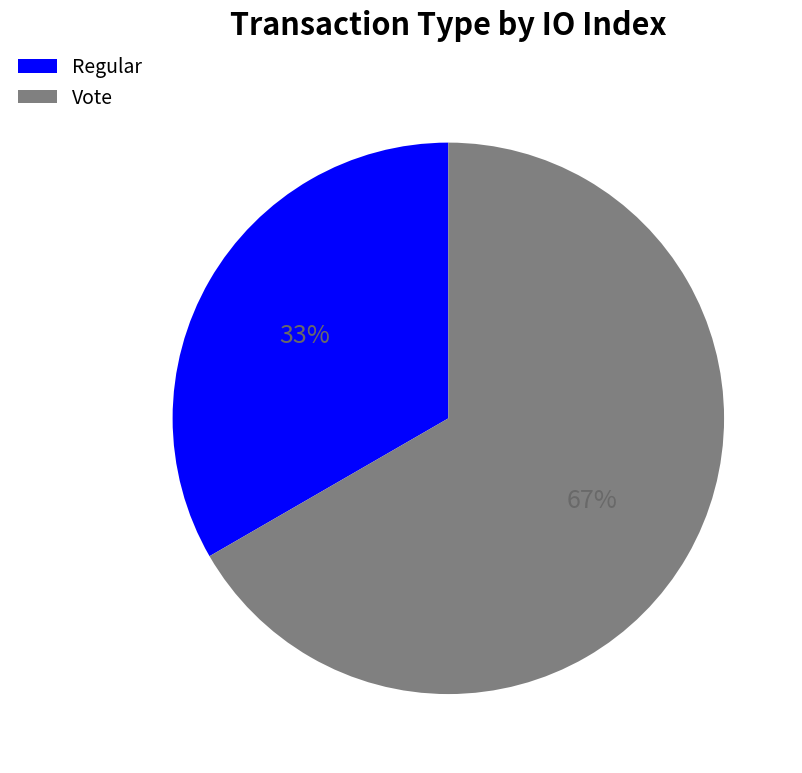

Is the sum of Vote and Regular greater than half?

Yes